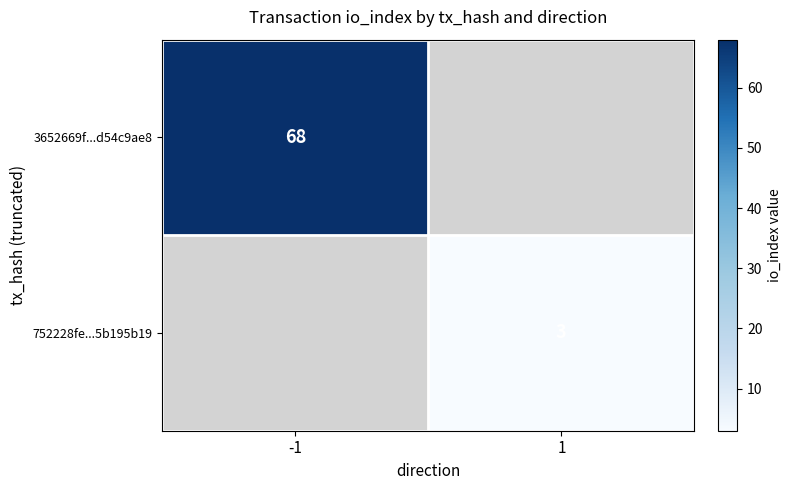

Is it true that 3652669f...d54c9ae8 equals 96 at -1?

False